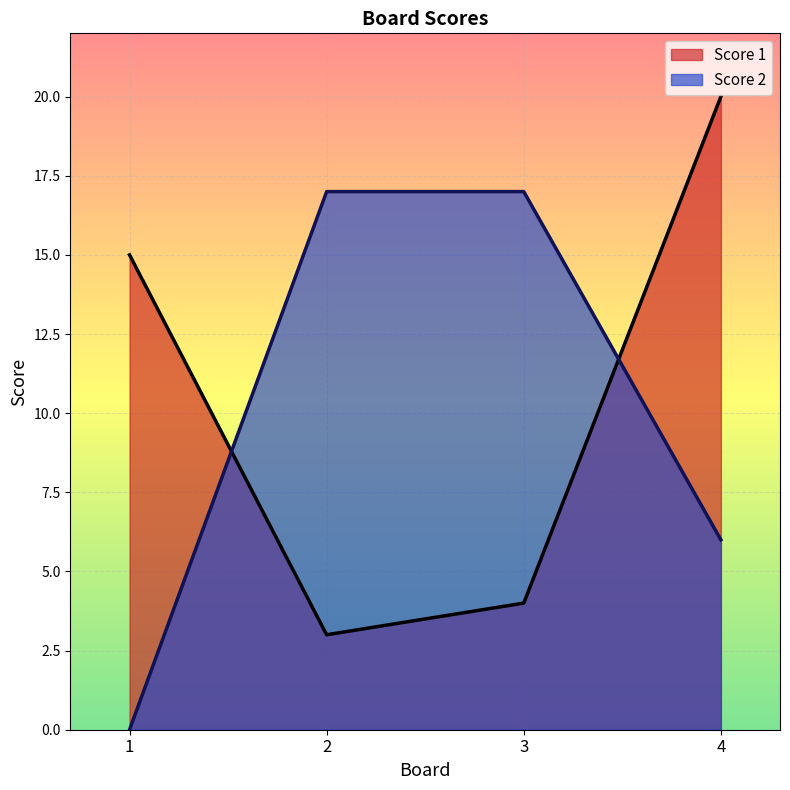

What is the sum of all Score 1 values?

42